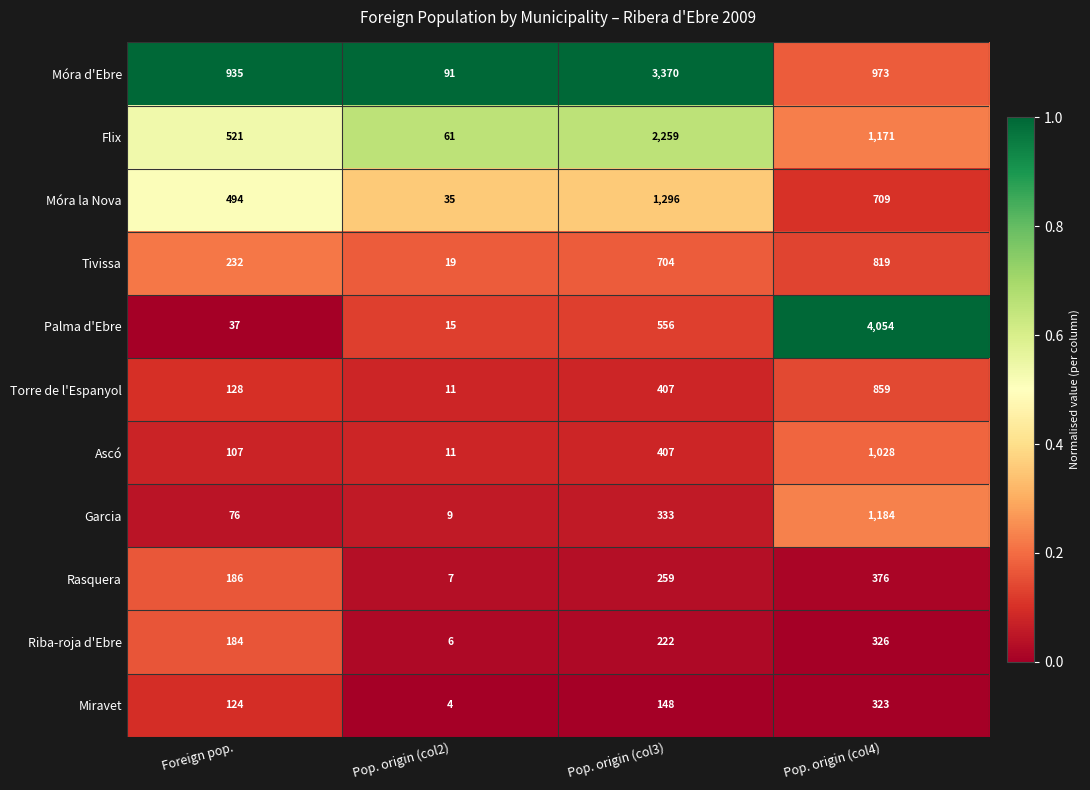

What is the approximate value of Rasquera at Pop. origin (col2), to the nearest 10?

10